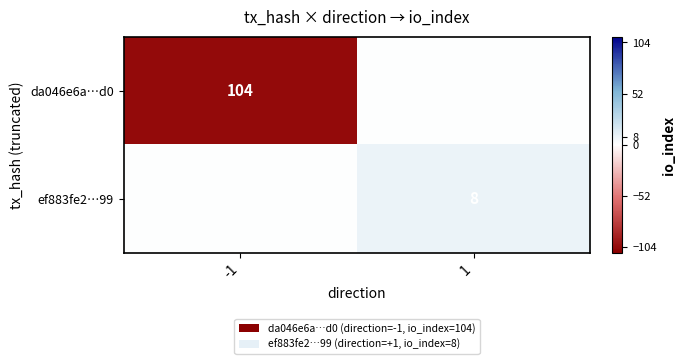

The value of ef883fe2…99 at 1 is 11. True or false?

False